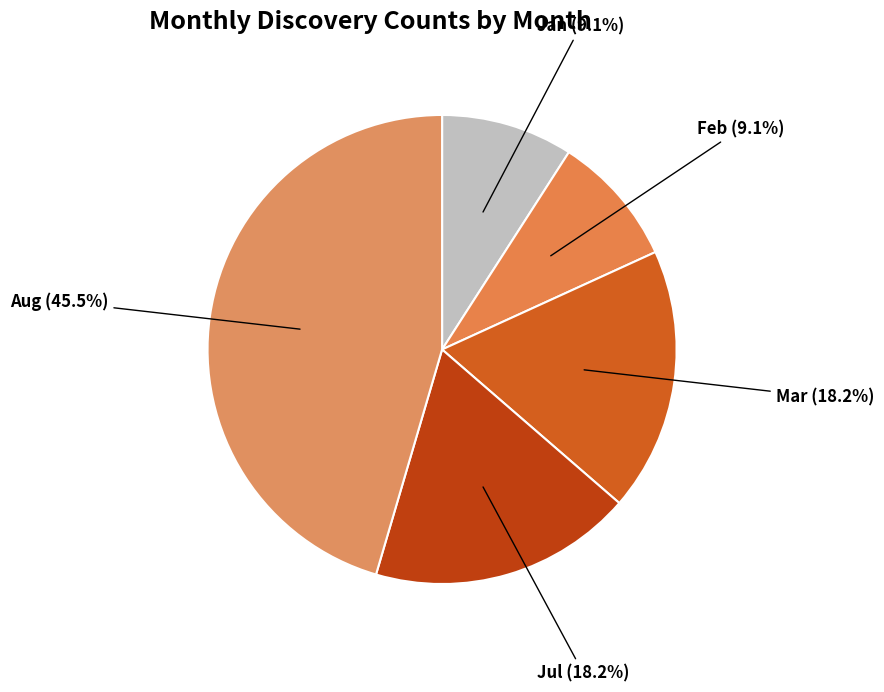

To the nearest percent, what is the difference between the Mar and Feb slice percentages?

9%